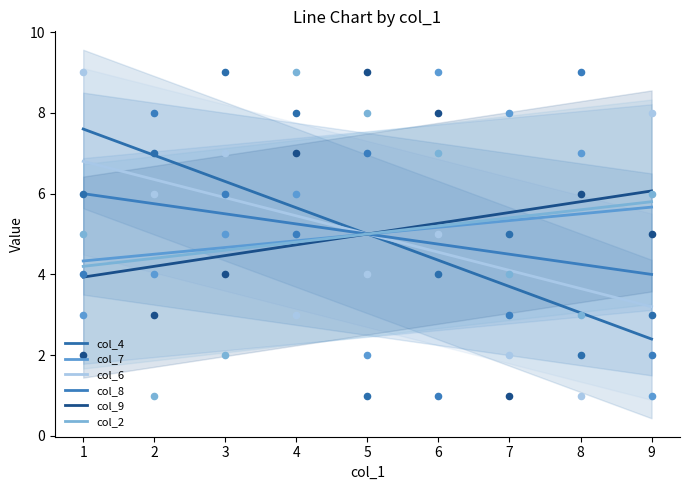

Which series has the widest spread of Y values?

col_4